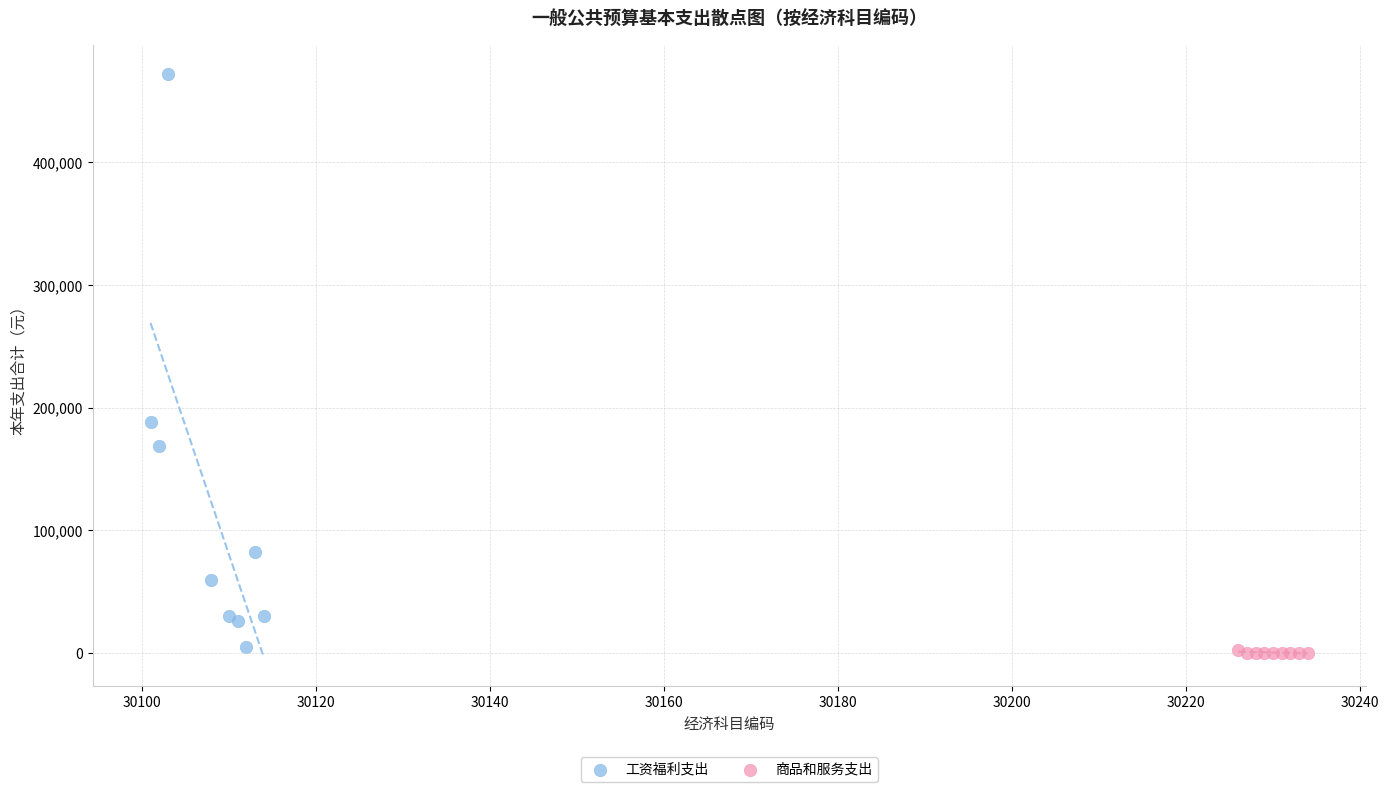

Which series reaches the maximum Y coordinate?

工资福利支出